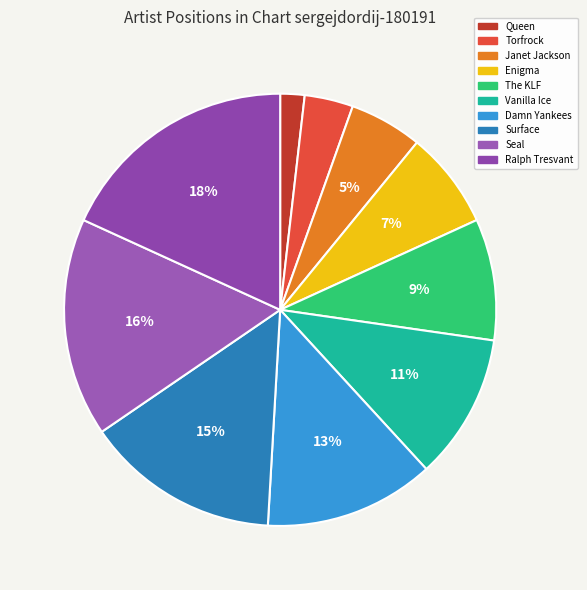

How many slices are in this pie chart?

10